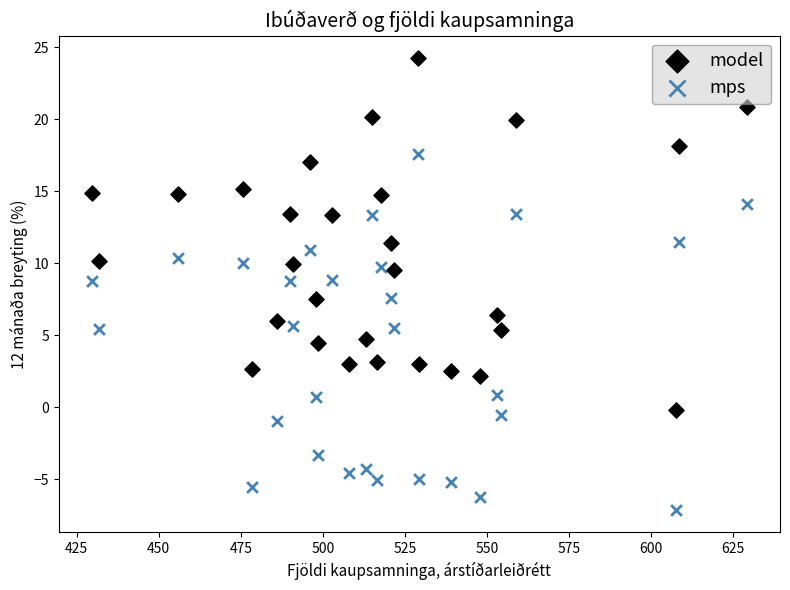

Across all data points, what is the range of X values (max minus min)?

199.7